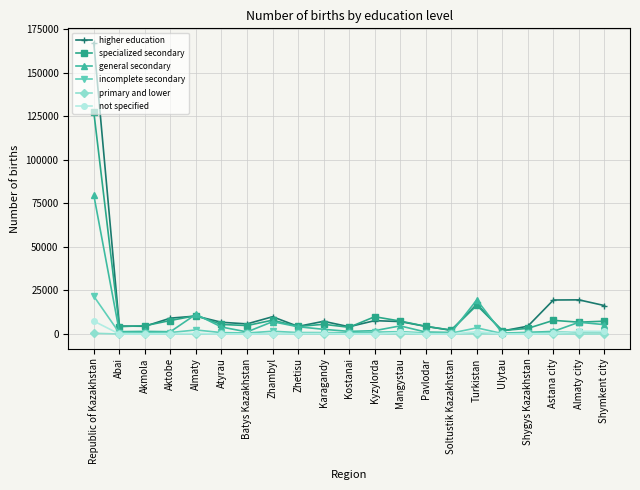

What is the difference between the maximum and second lowest values in the primary and lower series?

445